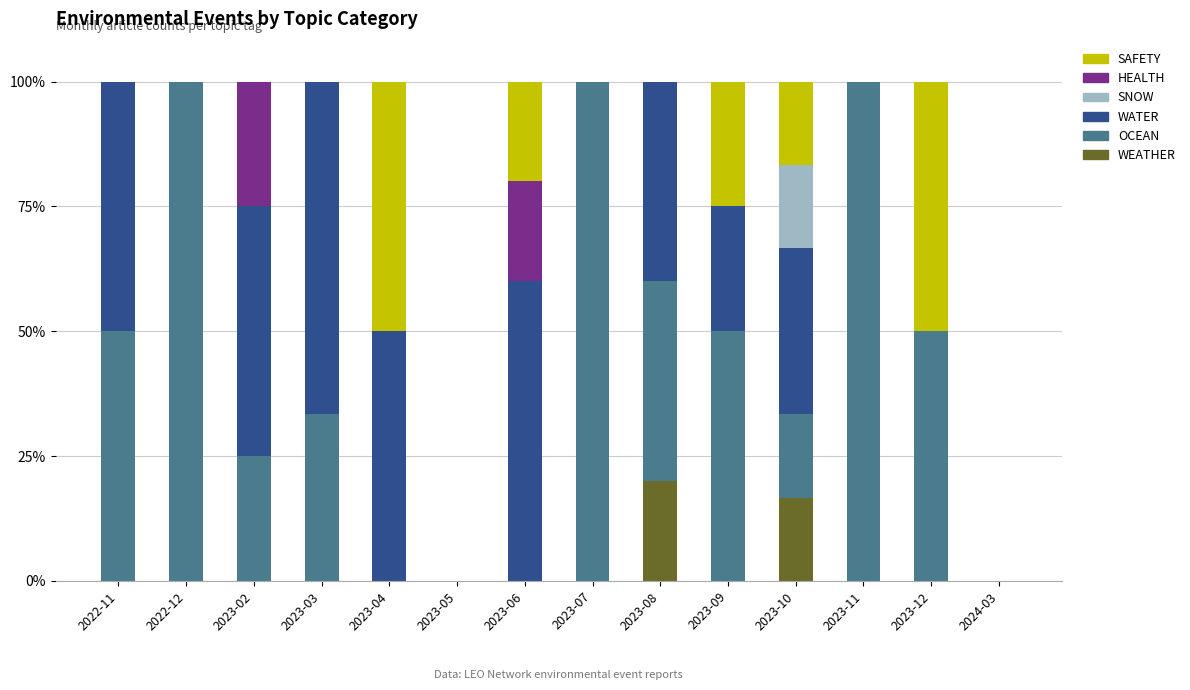

What are all the series names shown in the legend?

SAFETY, HEALTH, SNOW, WATER, OCEAN, WEATHER